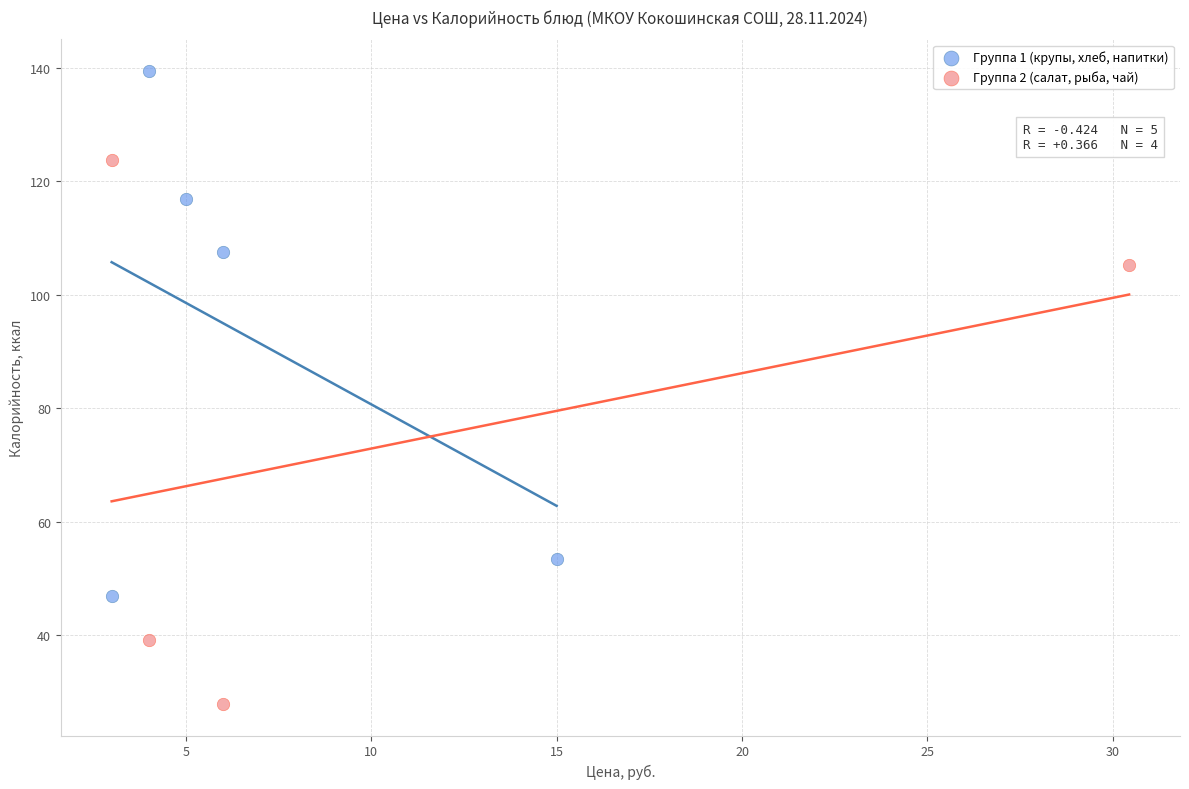

Which series contains the highest Y value?

Группа 1 (крупы, хлеб, напитки)